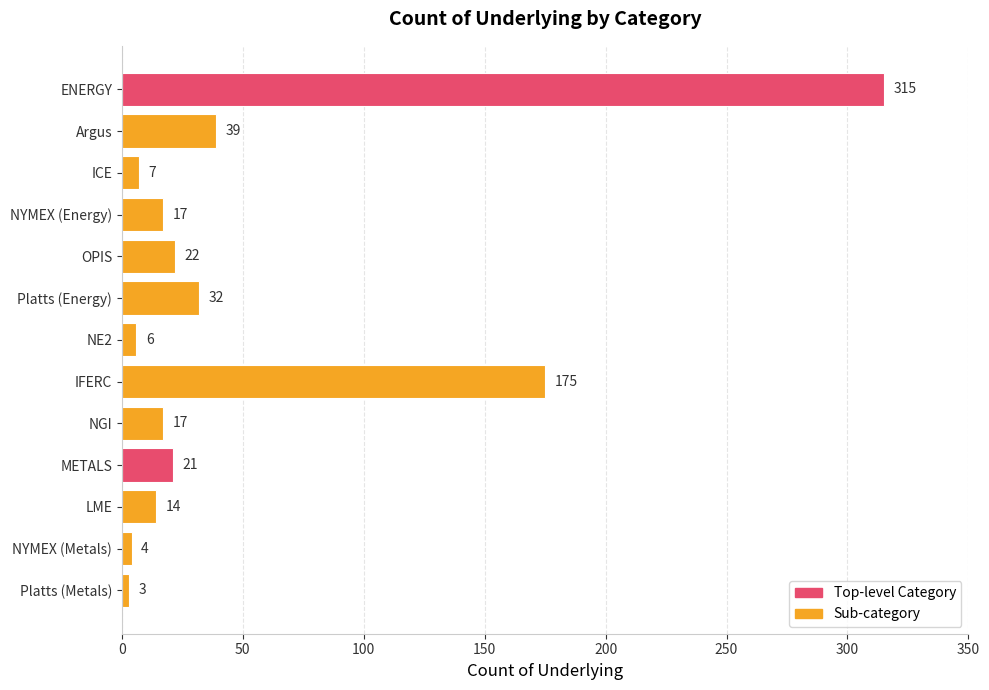

Where is the data nearest to the value 159?

IFERC